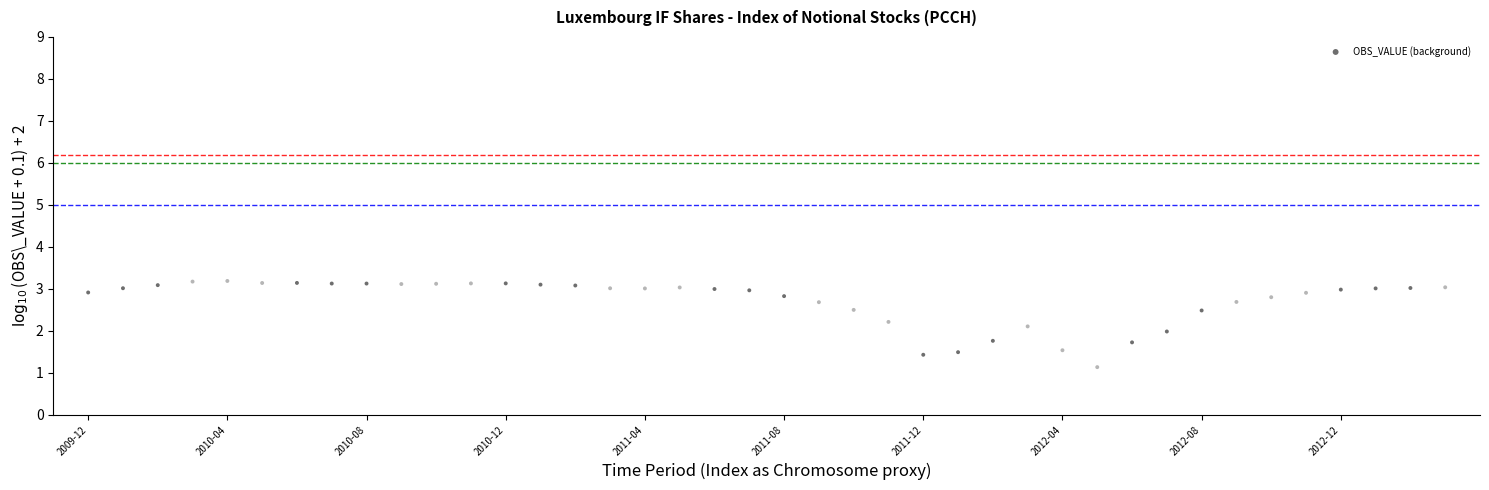

What is the range of Y values (max minus min)?

2.1